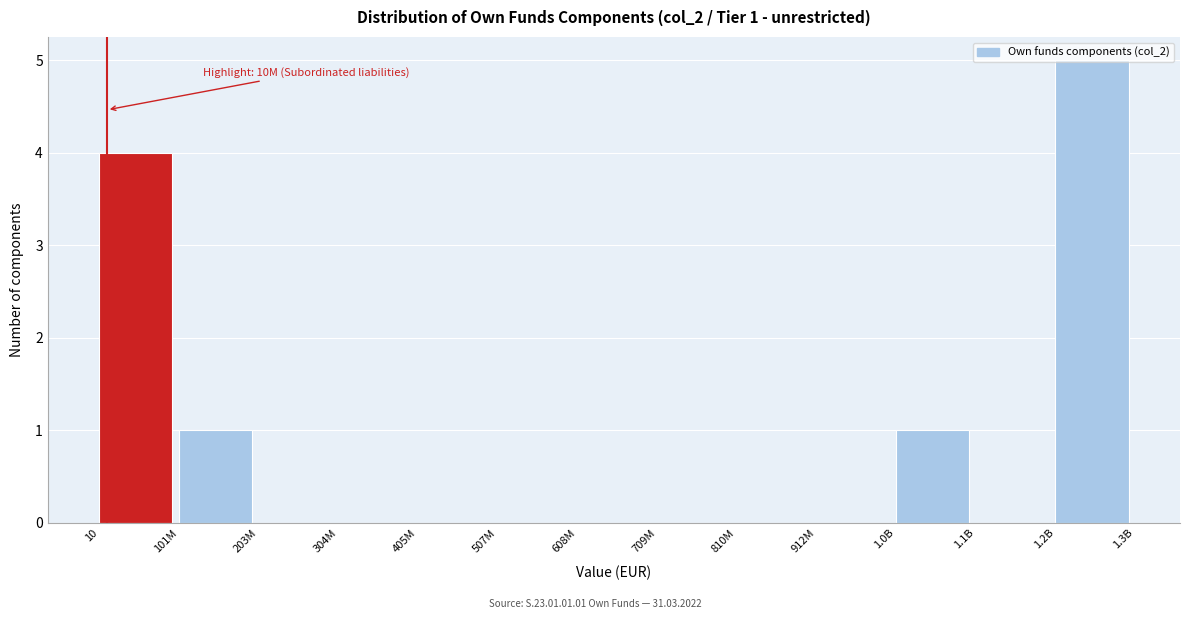

The chart shows a value of 2 at 405M. True or false?

False